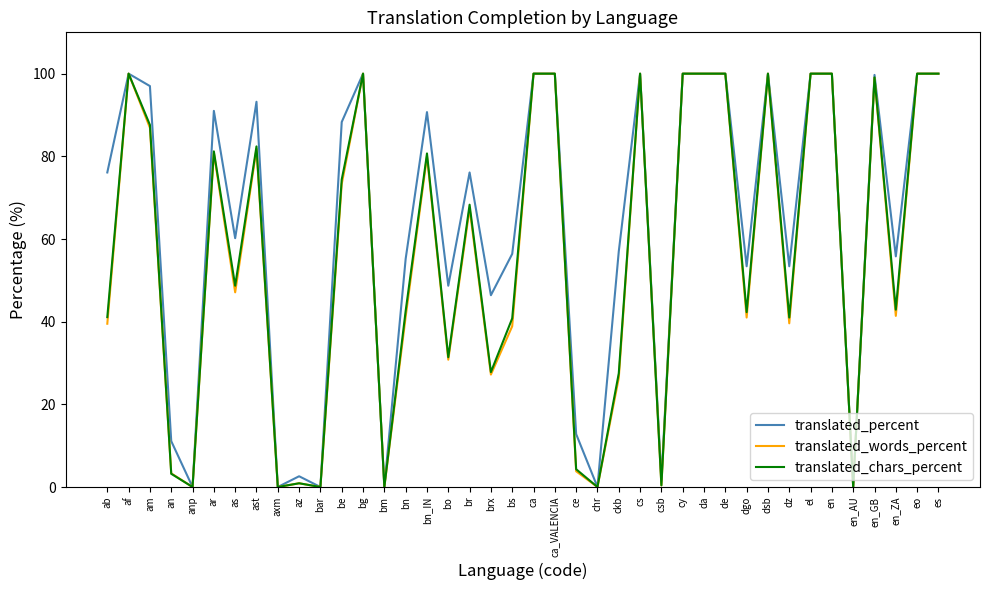

Which series has the largest total across all categories?

translated_percent